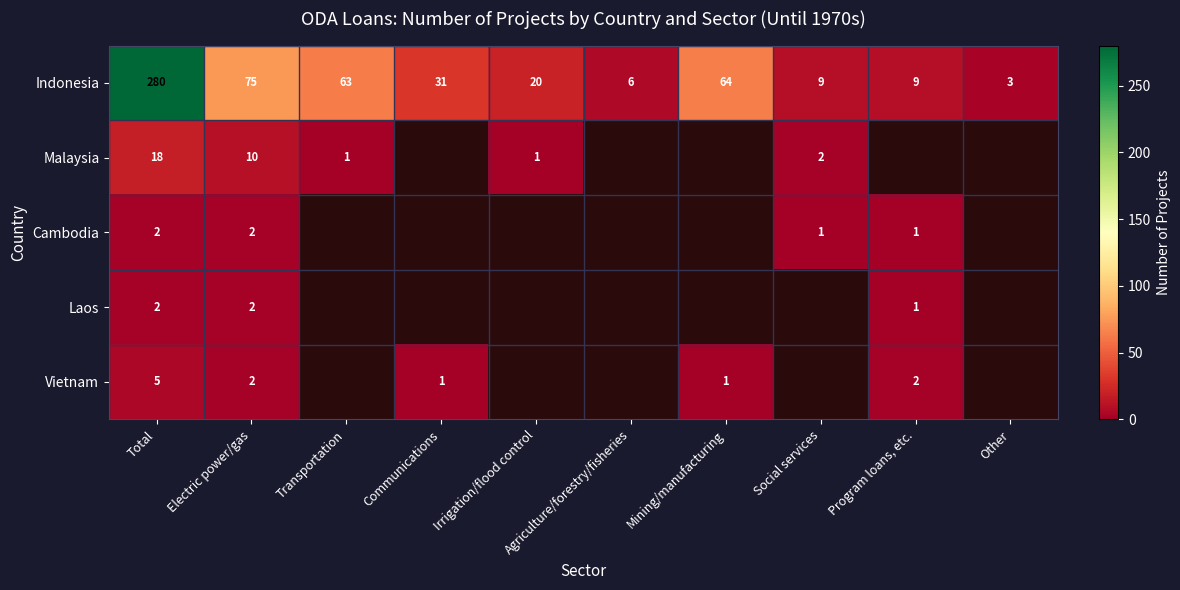

At how many categories does at least one series exceed 146?

1